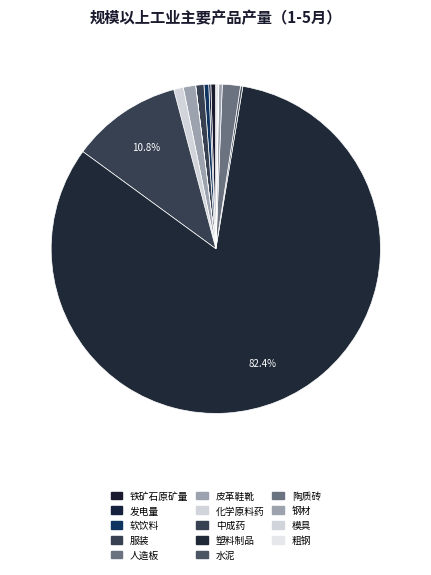

Does 水泥 represent more than half of the total?

No